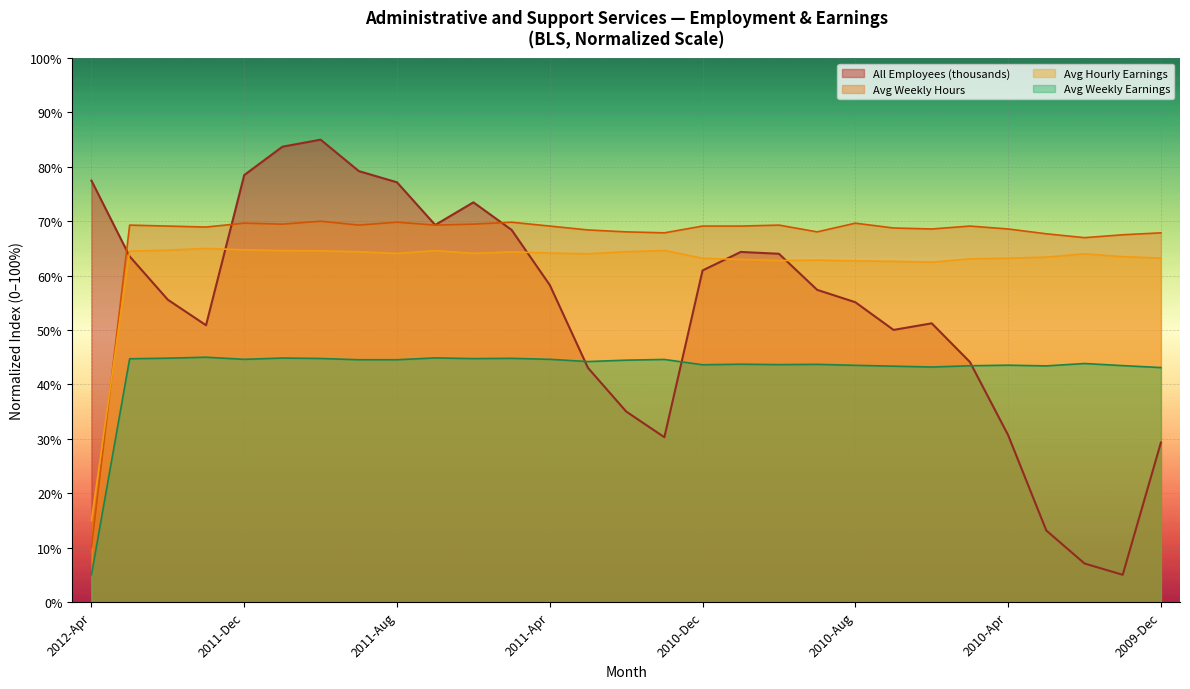

Rank the series by their maximum value, from highest to lowest.

All Employees (thousands), Avg Weekly Hours, Avg Hourly Earnings, Avg Weekly Earnings